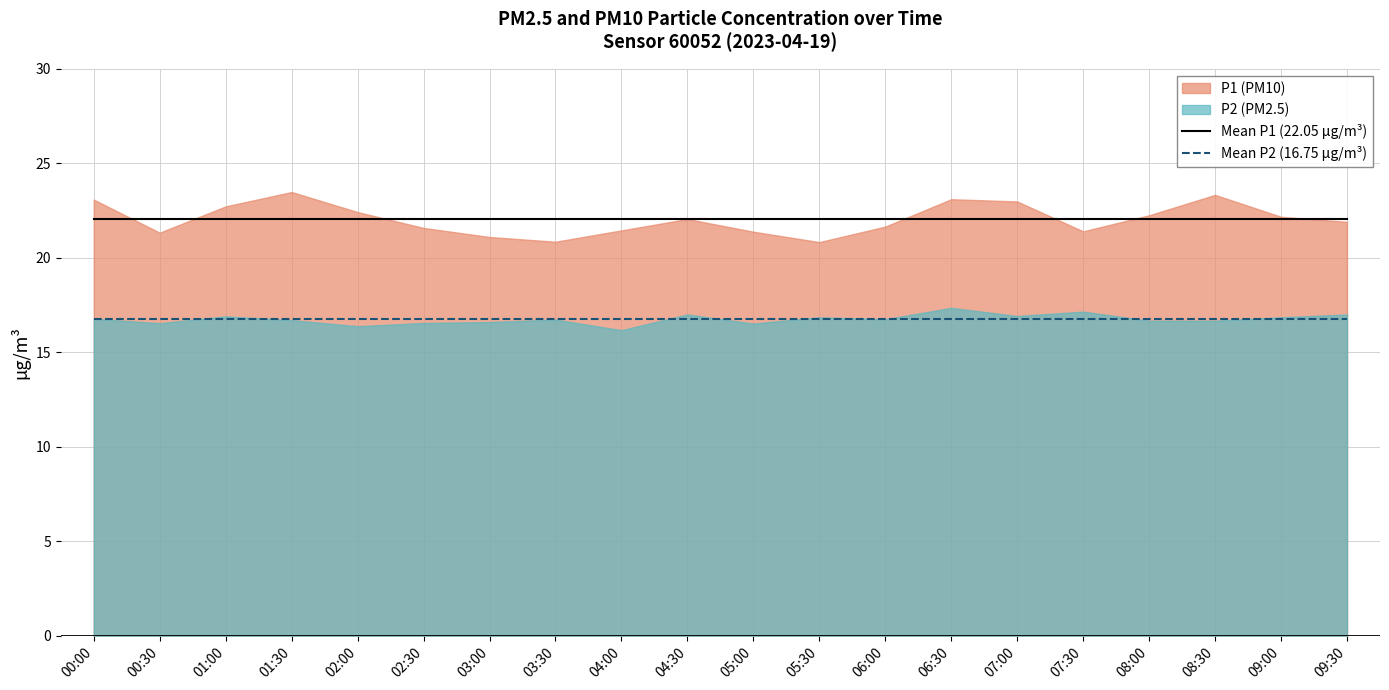

What is the label of the 13th point from the right?

03:30